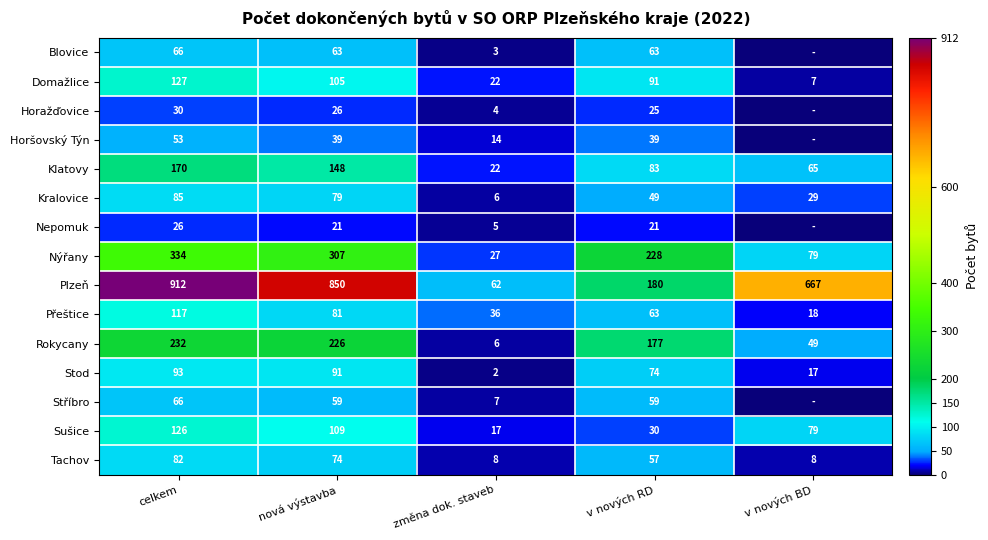

List the labels in order of Přeštice value, smallest first.

v nových BD, změna dok. staveb, v nových RD, nová výstavba, celkem